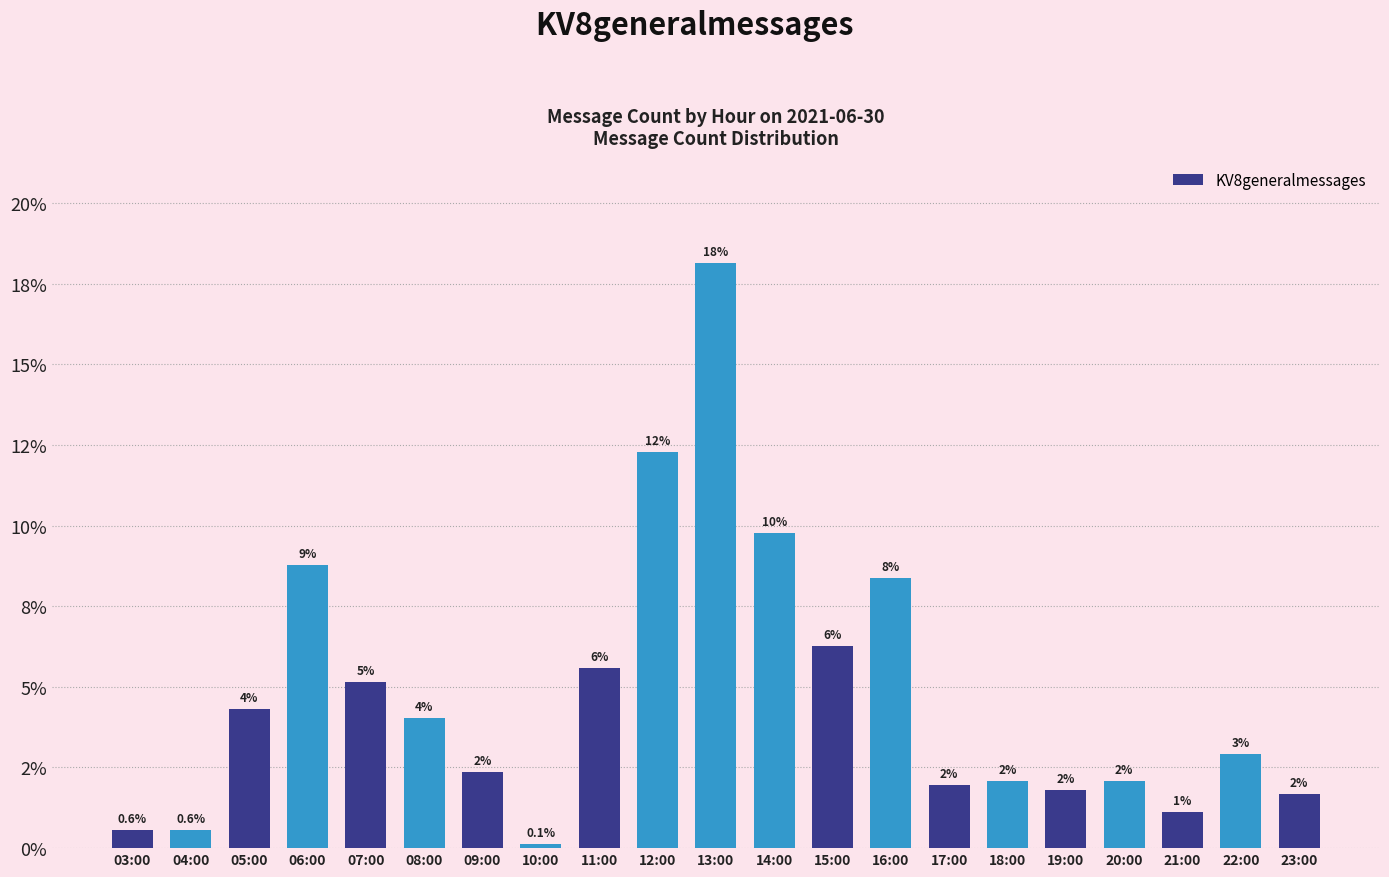

Does the chart contain any negative values?

No